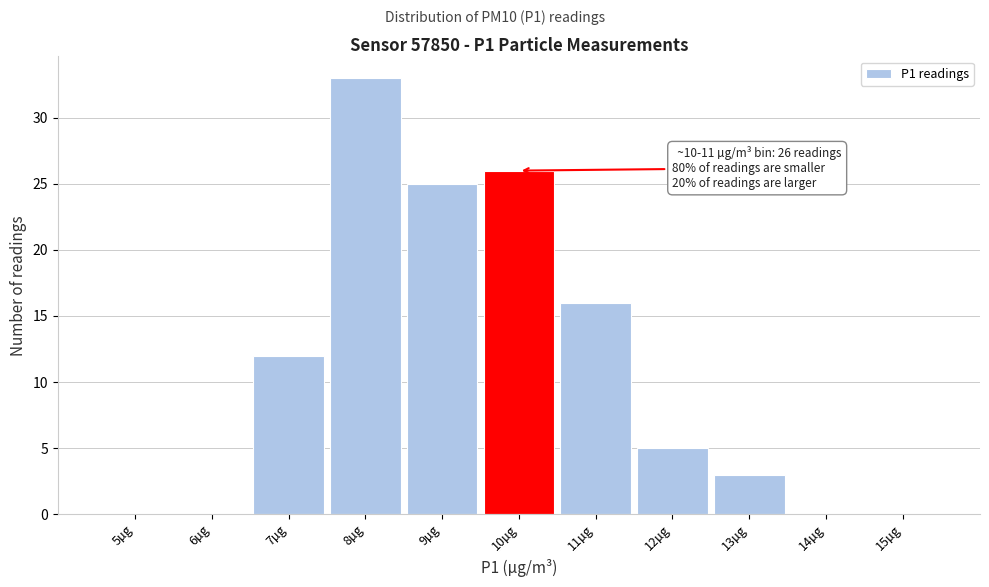

Reading left to right, transcribe all the data shown in this chart.

5µg=0	6µg=0	7µg=12	8µg=33	9µg=25	10µg=26	11µg=16	12µg=5	13µg=3	14µg=0	15µg=0